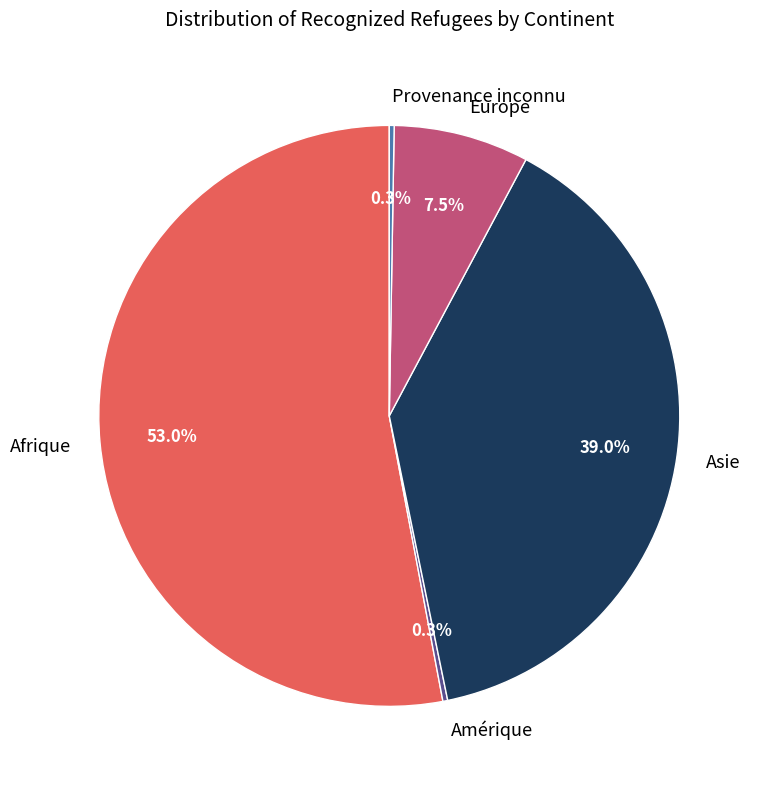

What is the majority slice?

Afrique